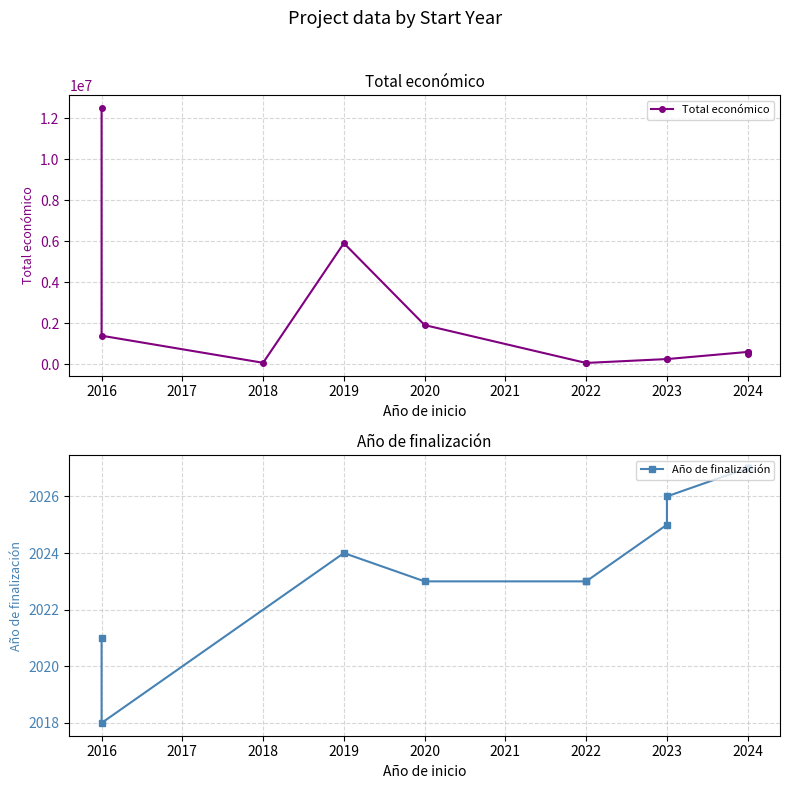

What is the difference between the maximum and minimum values in the Total económico series?

12484461